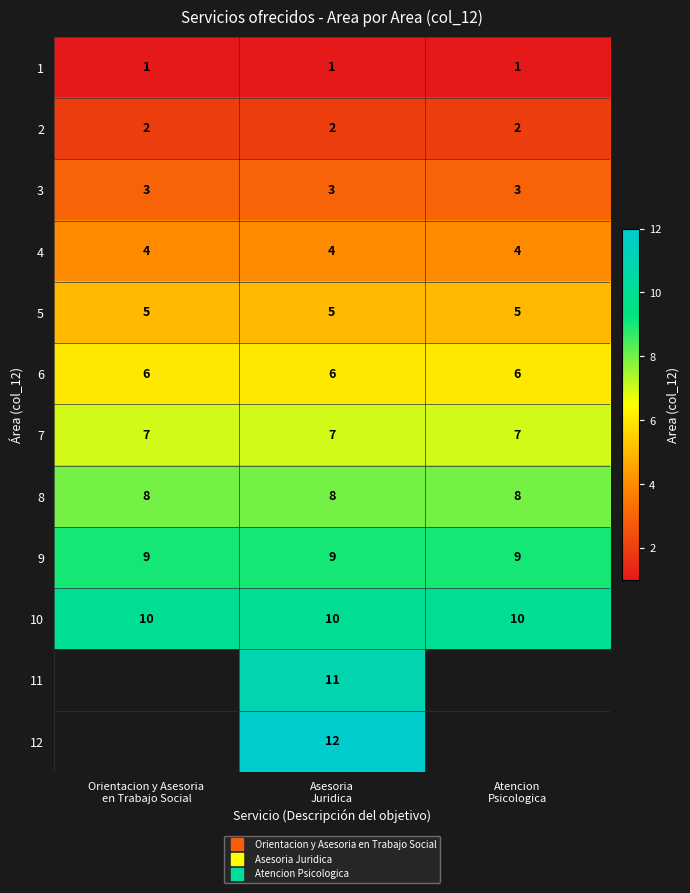

Between Orientacion y Asesoria
en Trabajo Social and Atencion
Psicologica, which is larger?

Orientacion y Asesoria
en Trabajo Social